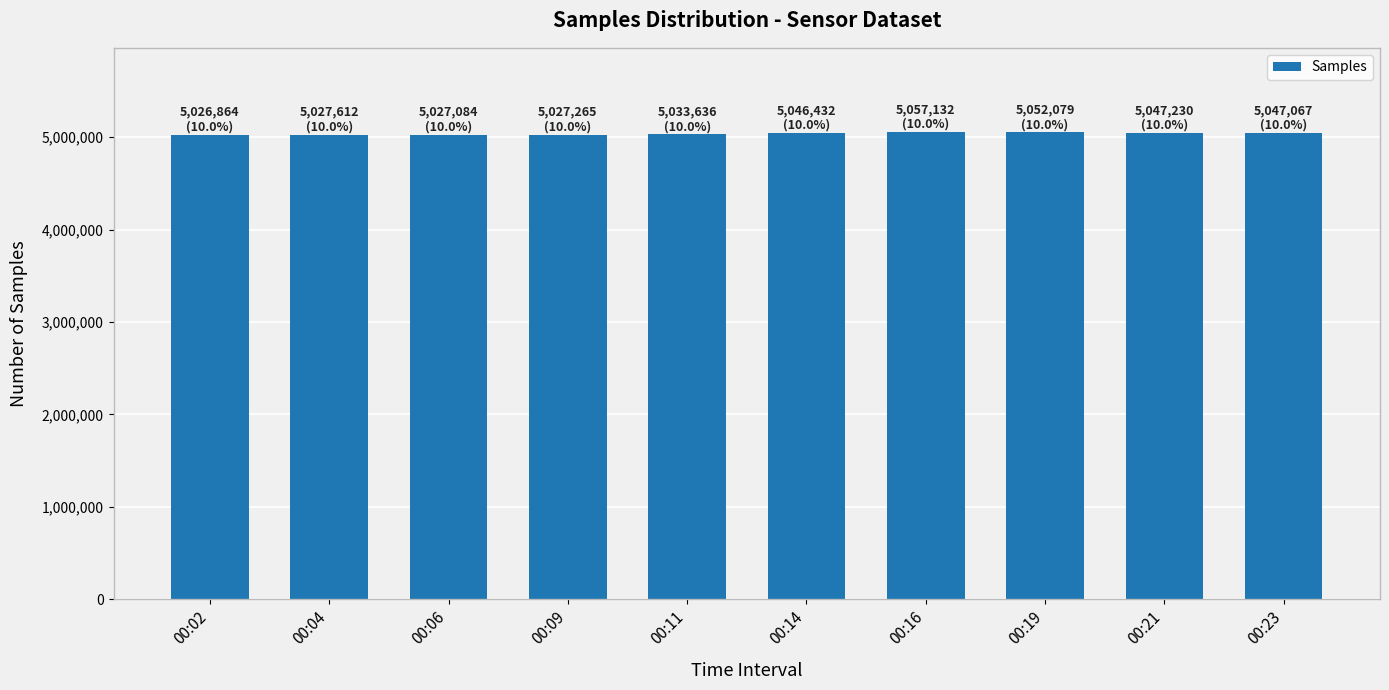

Approximately how many times larger is the value at 00:16 compared to 00:02?

1.0